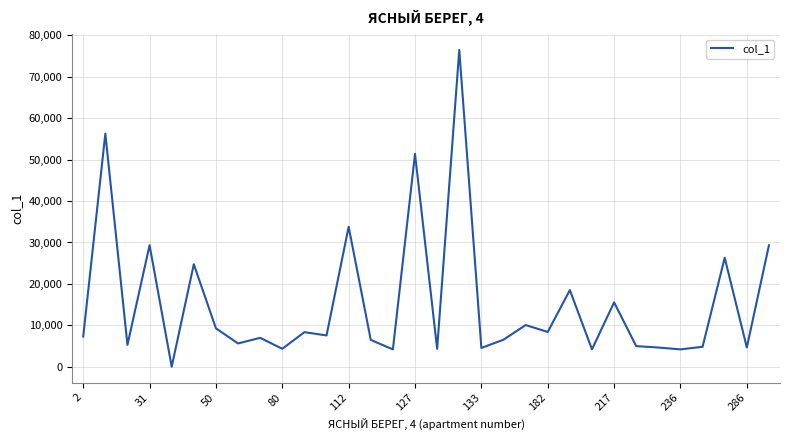

What is the difference between the maximum and minimum values?

76473.0